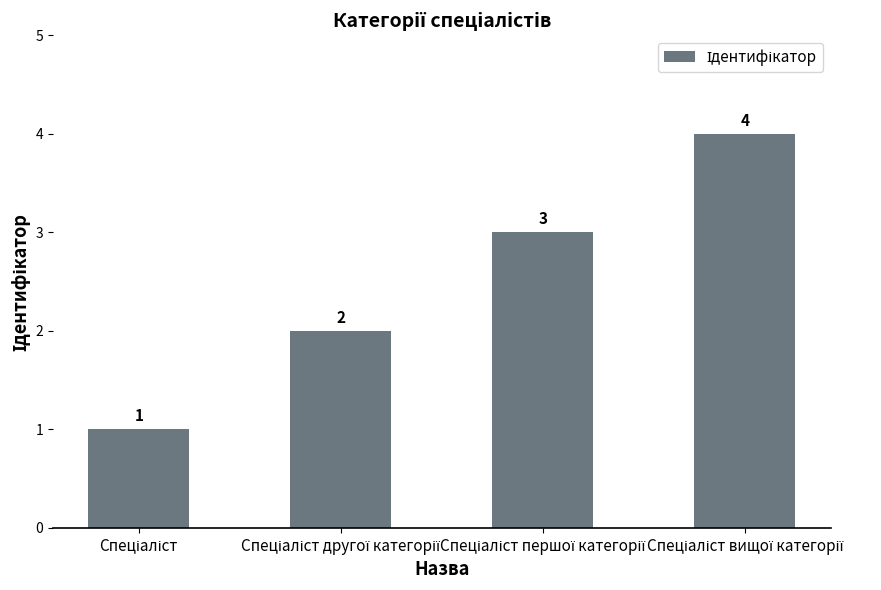

What is the sum of all values?

10